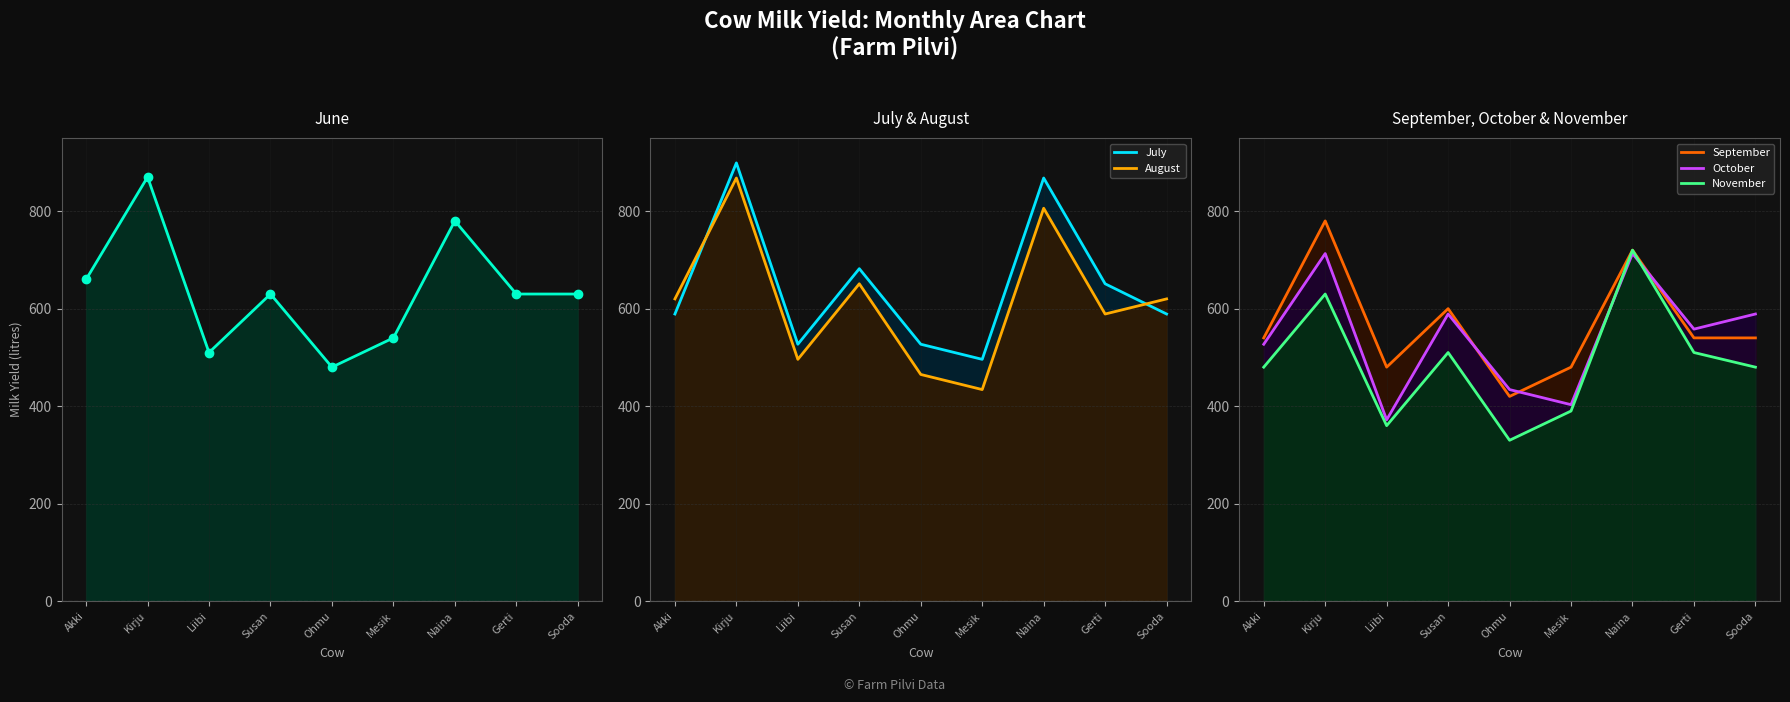

List the series in order of their peak value, highest first.

July, June, August, September, November, October